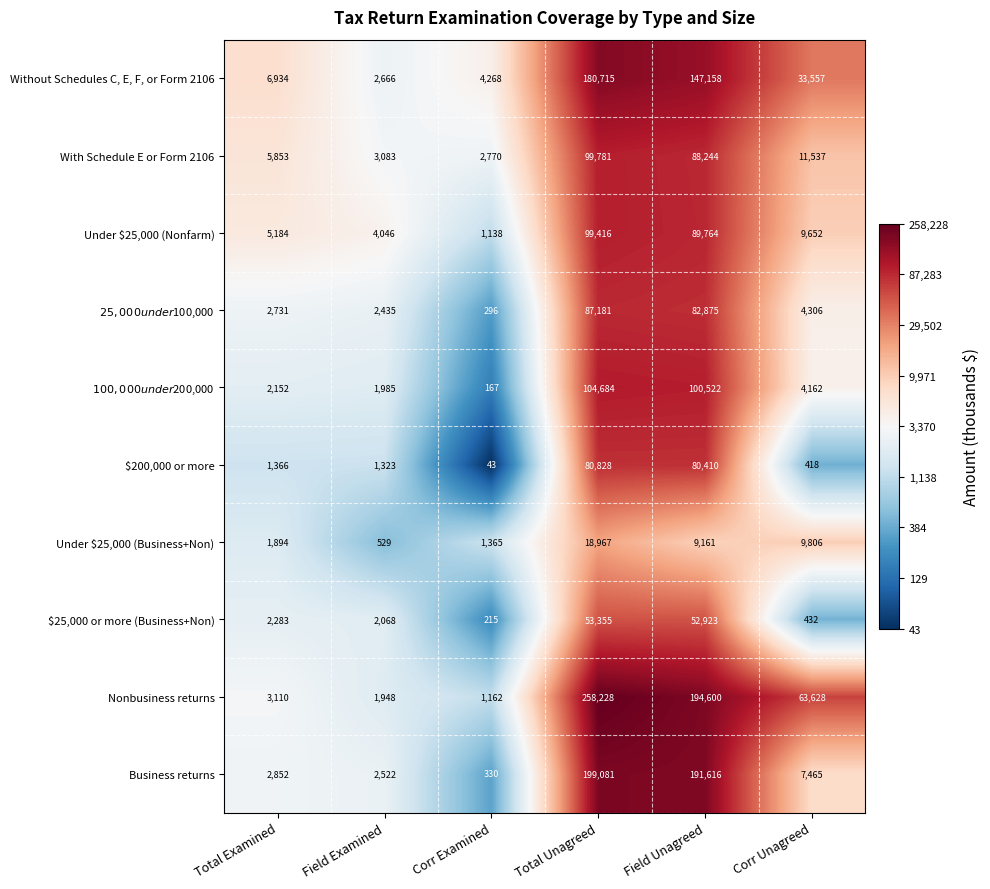

What is the total value across all series at Corr Examined?

11754